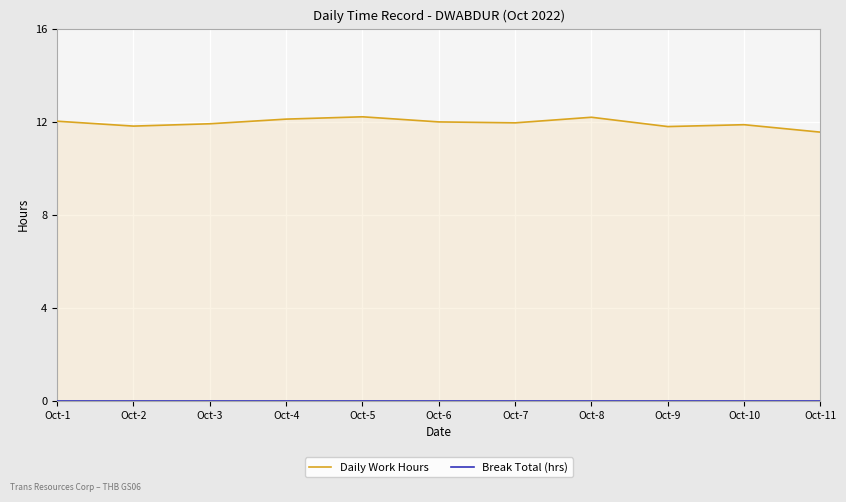

Between Oct-3 and Oct-7, which series saw the biggest shift?

Daily Work Hours